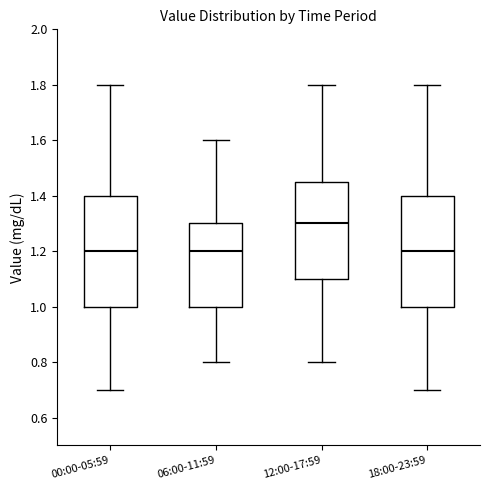

Reading left to right, read every box against the y-axis: the position of its median line, the range the box covers, and the ends of its whiskers. The values are not printed on the chart, so give them approximately, as read against the axis.

00:00-05:59: median 1.20, box 1.00 to 1.40, whiskers 0.70 to 1.80
06:00-11:59: median 1.20, box 1.00 to 1.30, whiskers 0.80 to 1.60
12:00-17:59: median 1.30, box 1.10 to 1.46, whiskers 0.80 to 1.80
18:00-23:59: median 1.20, box 1.00 to 1.40, whiskers 0.70 to 1.80